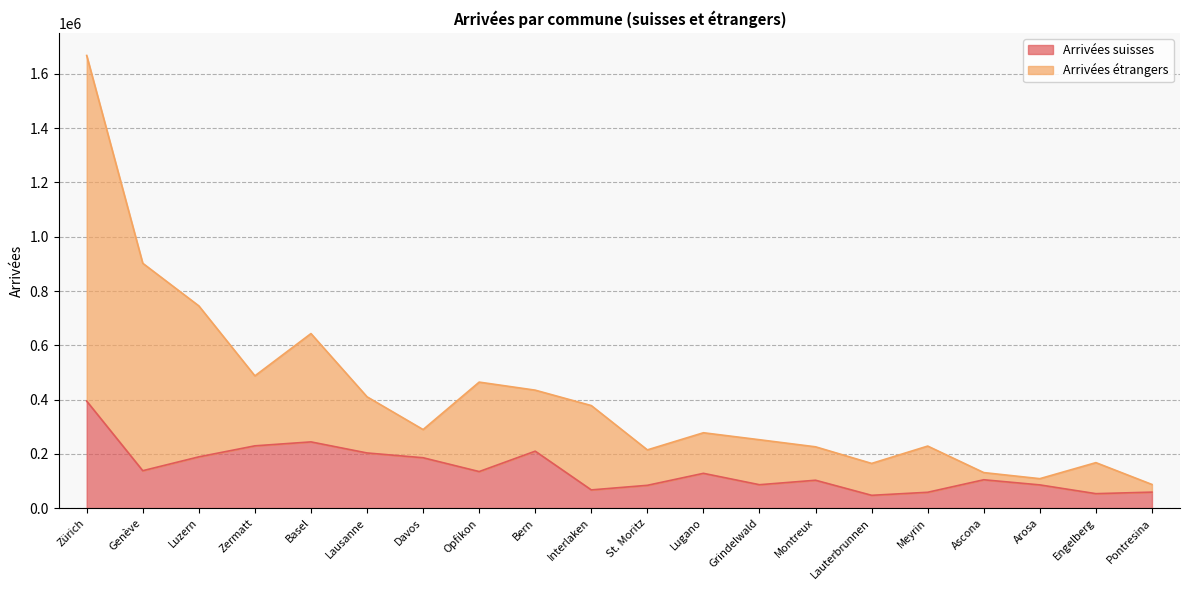

How many data points in Arrivées étrangers are above 289563?

9